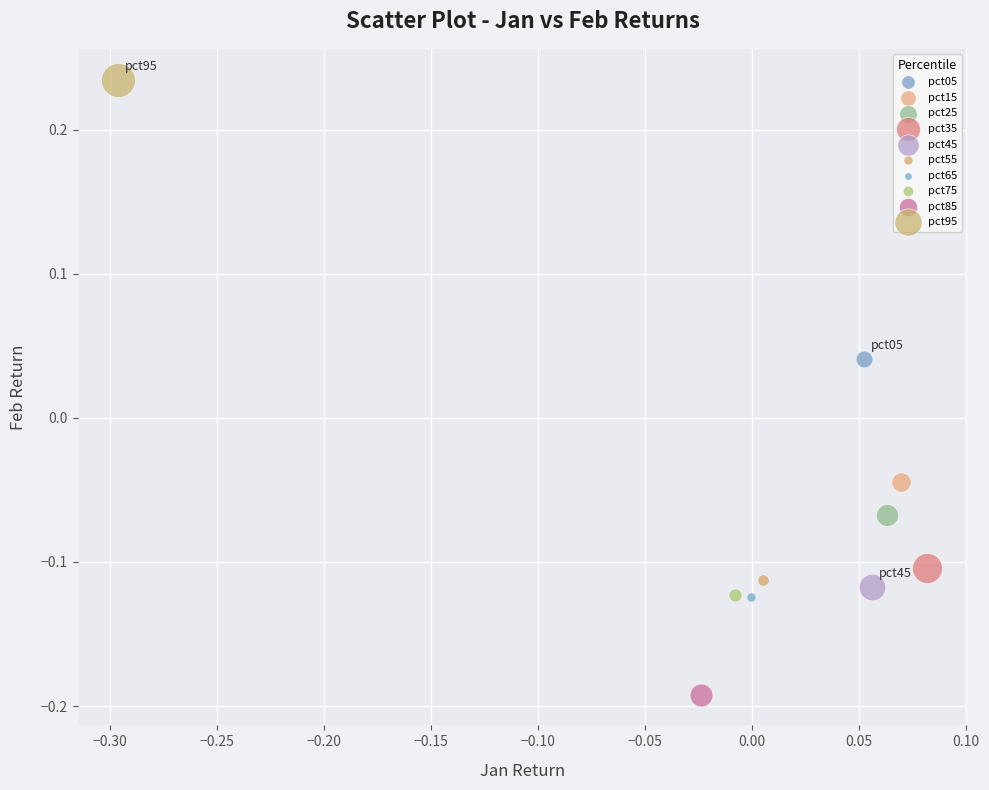

What are all the series names shown in the legend?

pct05, pct15, pct25, pct35, pct45, pct55, pct65, pct75, pct85, pct95